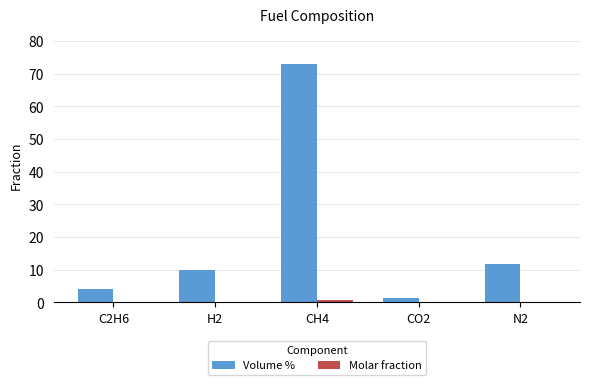

At which category does the chart reach its peak across all series?

CH4